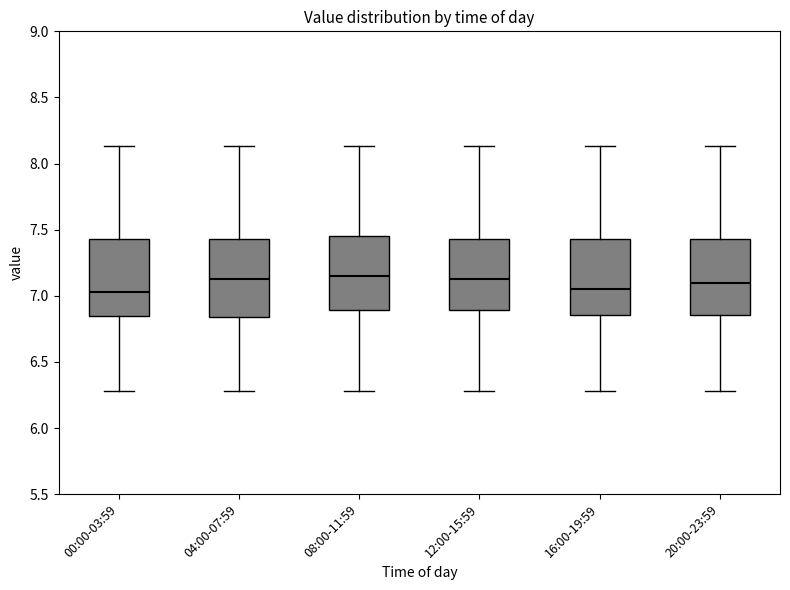

Reading left to right, read every box against the y-axis: the position of its median line, the range the box covers, and the ends of its whiskers. The values are not printed on the chart, so give them approximately, as read against the axis.

00:00-03:59: median 7.05, box 6.85 to 7.45, whiskers 6.30 to 8.15
04:00-07:59: median 7.15, box 6.85 to 7.45, whiskers 6.30 to 8.15
08:00-11:59: median 7.15, box 6.90 to 7.45, whiskers 6.30 to 8.15
12:00-15:59: median 7.15, box 6.90 to 7.45, whiskers 6.30 to 8.15
16:00-19:59: median 7.05, box 6.85 to 7.45, whiskers 6.30 to 8.15
20:00-23:59: median 7.10, box 6.85 to 7.45, whiskers 6.30 to 8.15